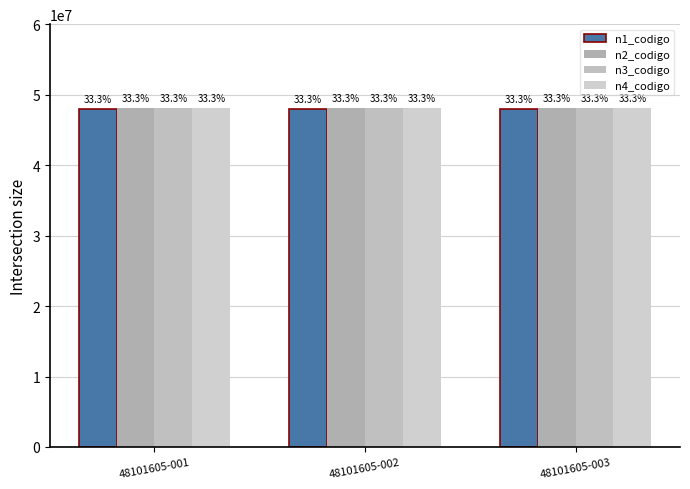

How many bars are there in total?

12